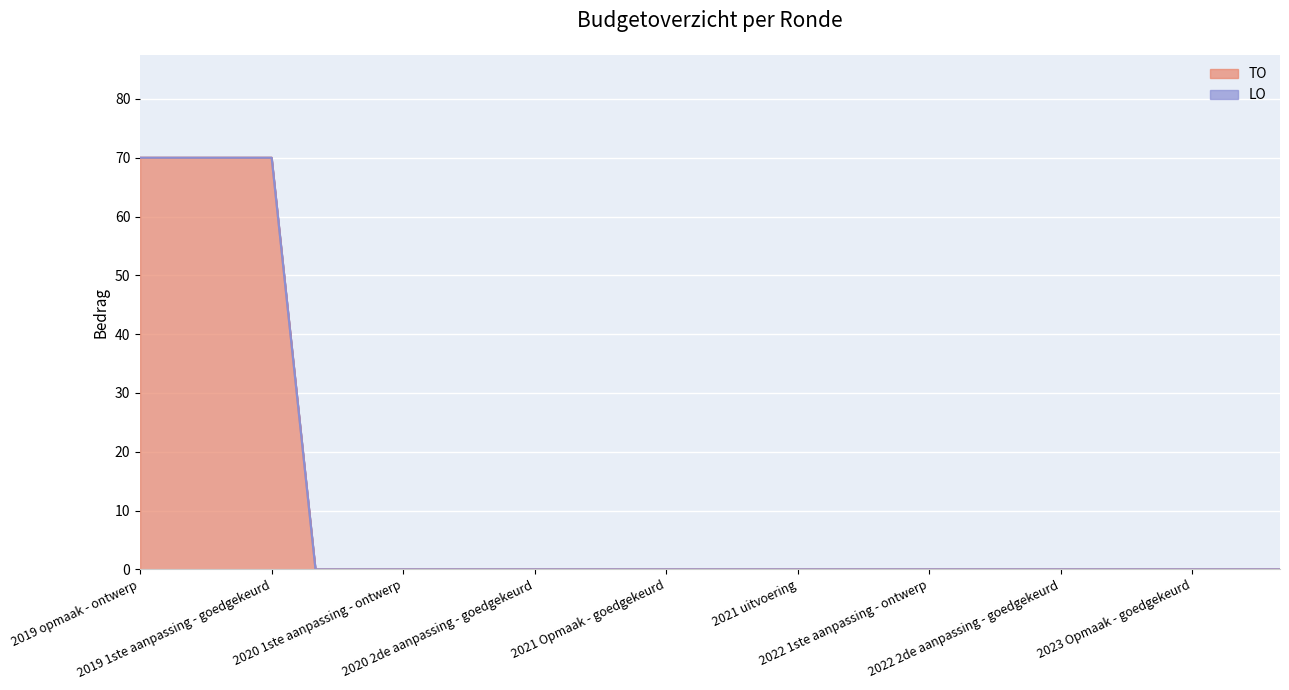

What is the change in value from 2019 1ste aanpassing - goedgekeurd to 2020 2de aanpassing - goedgekeurd?

-70